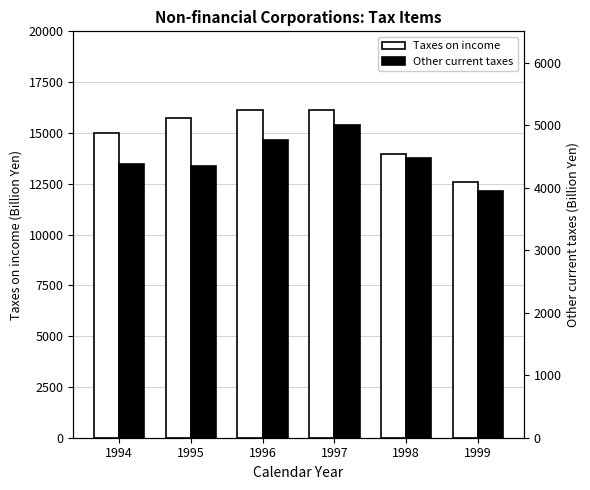

What is the spread (max minus min) of values at 1996?

11394.5